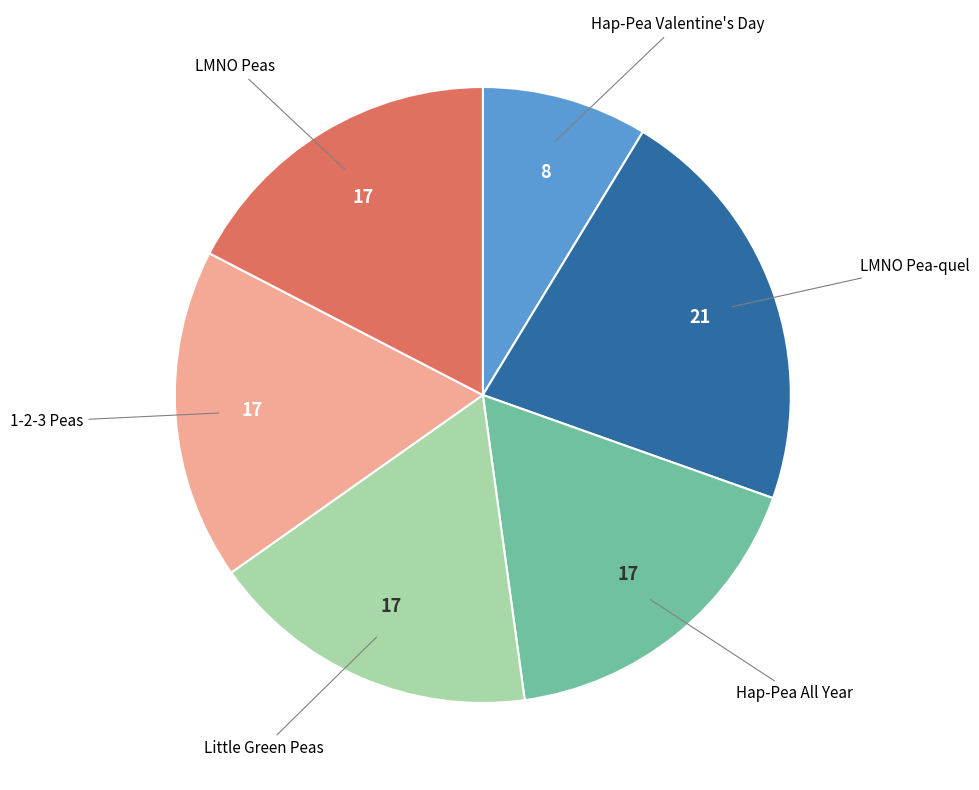

Is there any slice that represents more than half of the pie?

No